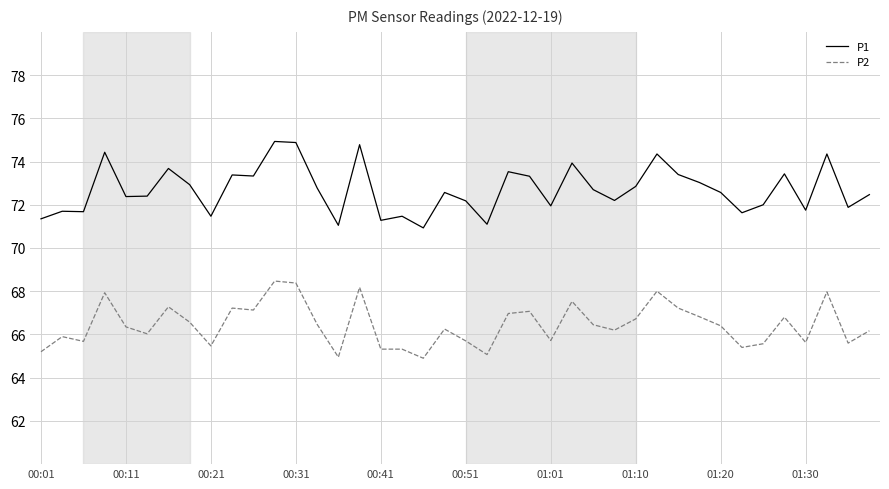

Which series has the largest range (max minus min)?

P1